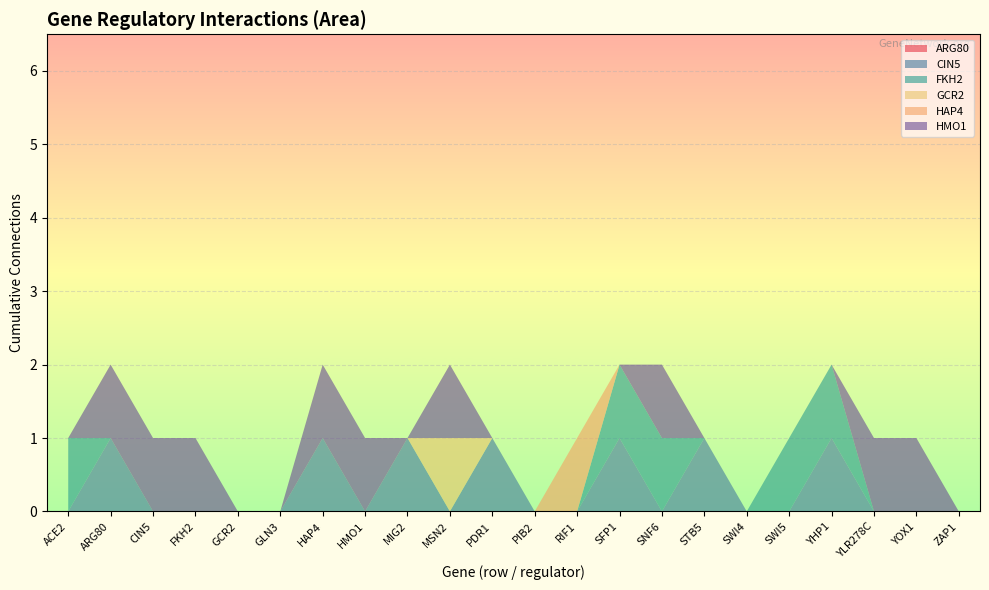

Reading left to right, extract all data points from this chart.

ARG80: ACE2=0	ARG80=0	CIN5=0	FKH2=0	GCR2=0	GLN3=0	HAP4=0	HMO1=0	MIG2=0	MSN2=0	PDR1=0	PIB2=0	RIF1=0	SFP1=0	SNF6=0	STB5=0	SWI4=0	SWI5=0	YHP1=0	YLR278C=0	YOX1=0	ZAP1=0
CIN5: ACE2=0	ARG80=1	CIN5=0	FKH2=0	GCR2=0	GLN3=0	HAP4=1	HMO1=0	MIG2=1	MSN2=0	PDR1=1	PIB2=0	RIF1=0	SFP1=1	SNF6=0	STB5=1	SWI4=0	SWI5=0	YHP1=1	YLR278C=0	YOX1=0	ZAP1=0
FKH2: ACE2=1	ARG80=0	CIN5=0	FKH2=0	GCR2=0	GLN3=0	HAP4=0	HMO1=0	MIG2=0	MSN2=0	PDR1=0	PIB2=0	RIF1=0	SFP1=1	SNF6=1	STB5=0	SWI4=0	SWI5=1	YHP1=1	YLR278C=0	YOX1=0	ZAP1=0
GCR2: ACE2=0	ARG80=0	CIN5=0	FKH2=0	GCR2=0	GLN3=0	HAP4=0	HMO1=0	MIG2=0	MSN2=1	PDR1=0	PIB2=0	RIF1=0	SFP1=0	SNF6=0	STB5=0	SWI4=0	SWI5=0	YHP1=0	YLR278C=0	YOX1=0	ZAP1=0
HAP4: ACE2=0	ARG80=0	CIN5=0	FKH2=0	GCR2=0	GLN3=0	HAP4=0	HMO1=0	MIG2=0	MSN2=0	PDR1=0	PIB2=0	RIF1=1	SFP1=0	SNF6=0	STB5=0	SWI4=0	SWI5=0	YHP1=0	YLR278C=0	YOX1=0	ZAP1=0
HMO1: ACE2=0	ARG80=1	CIN5=1	FKH2=1	GCR2=0	GLN3=0	HAP4=1	HMO1=1	MIG2=0	MSN2=1	PDR1=0	PIB2=0	RIF1=0	SFP1=0	SNF6=1	STB5=0	SWI4=0	SWI5=0	YHP1=0	YLR278C=1	YOX1=1	ZAP1=0